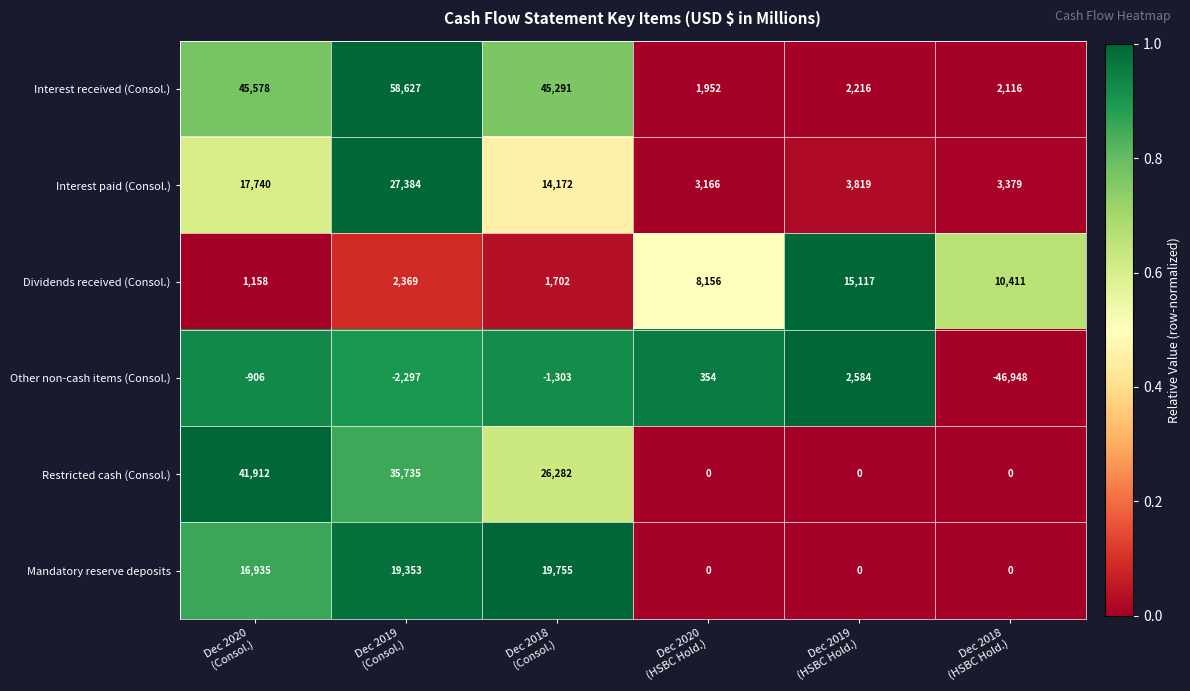

Rank the series by their maximum value, from highest to lowest.

Interest received (Consol.), Restricted cash (Consol.), Interest paid (Consol.), Mandatory reserve deposits, Dividends received (Consol.), Other non-cash items (Consol.)